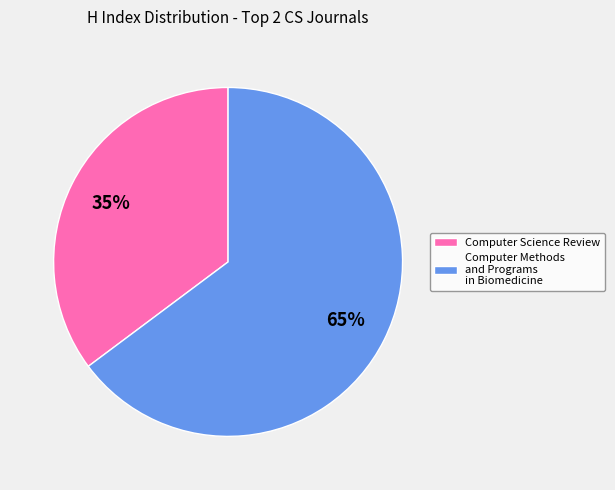

To the nearest percent, what is the difference between the largest and smallest slice percentages?

30%